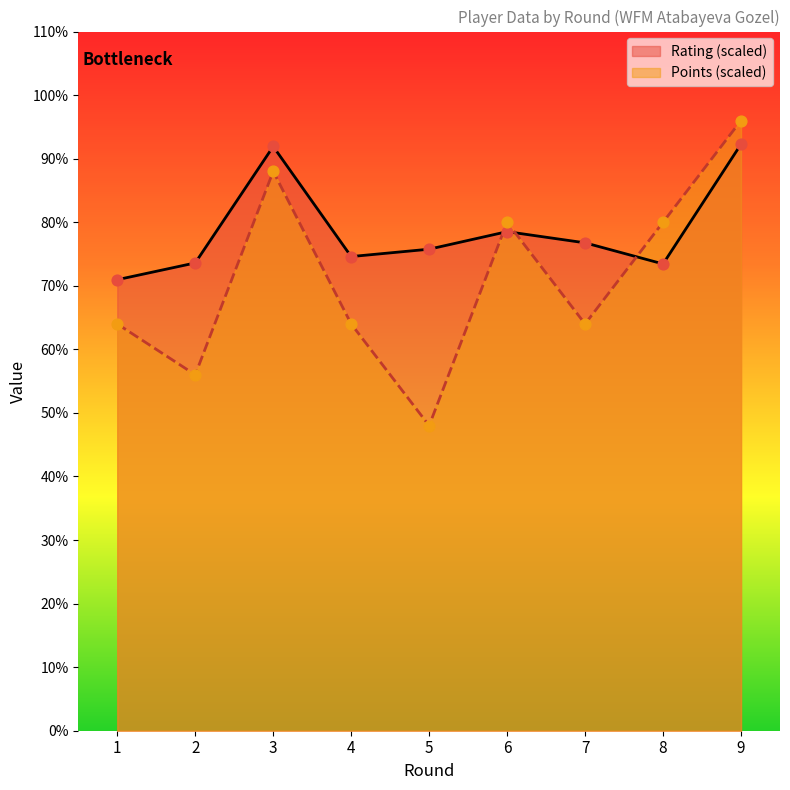

What are all the series names shown in the legend?

Rating (scaled), Points (scaled)